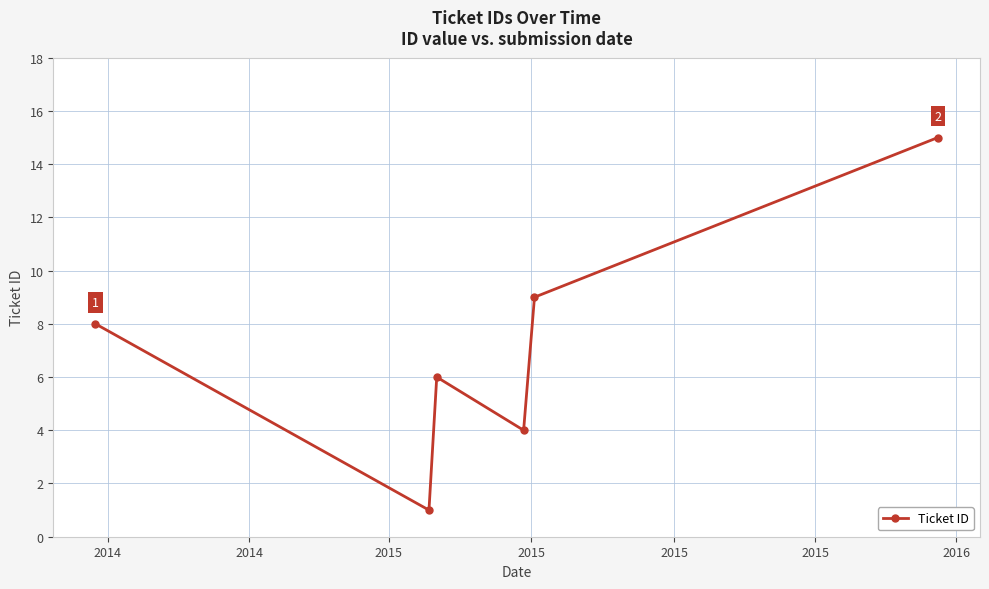

How many interior local peaks (higher than both neighbors) does the data have?

1